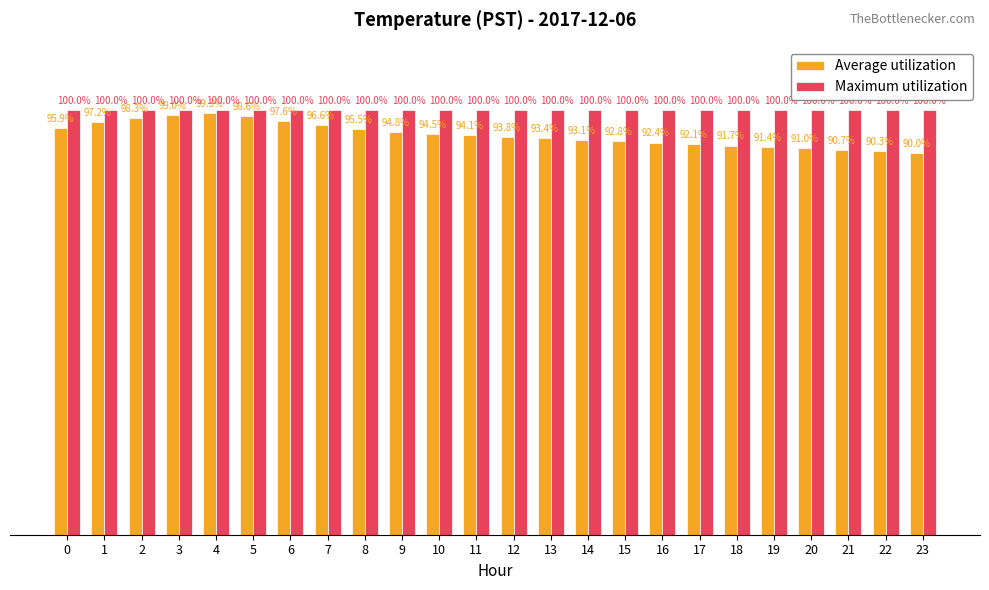

Which series has the largest total across all categories?

Maximum utilization